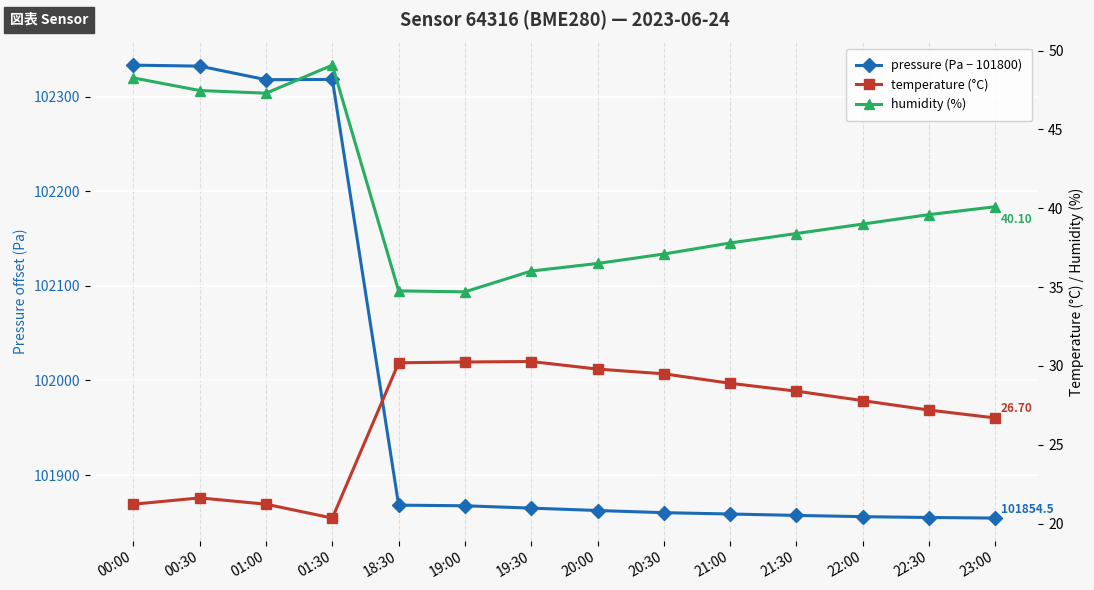

Which has a higher value, 23:00 or 00:00?

00:00